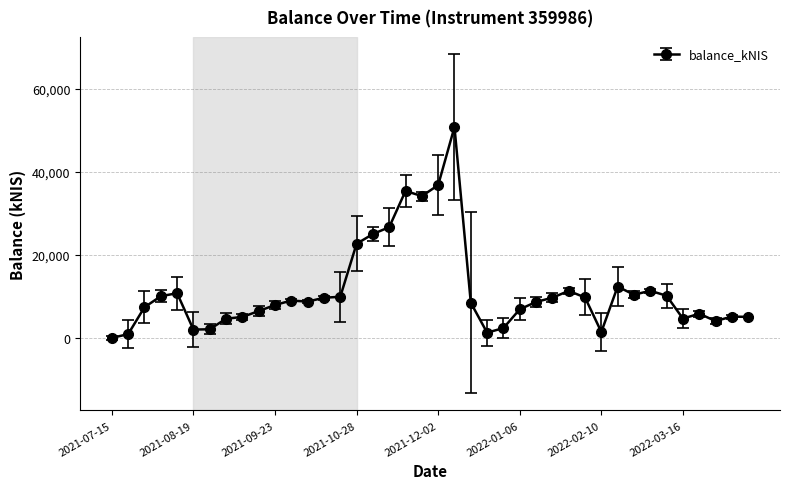

What is the difference between the second highest and second lowest values?

35913.4